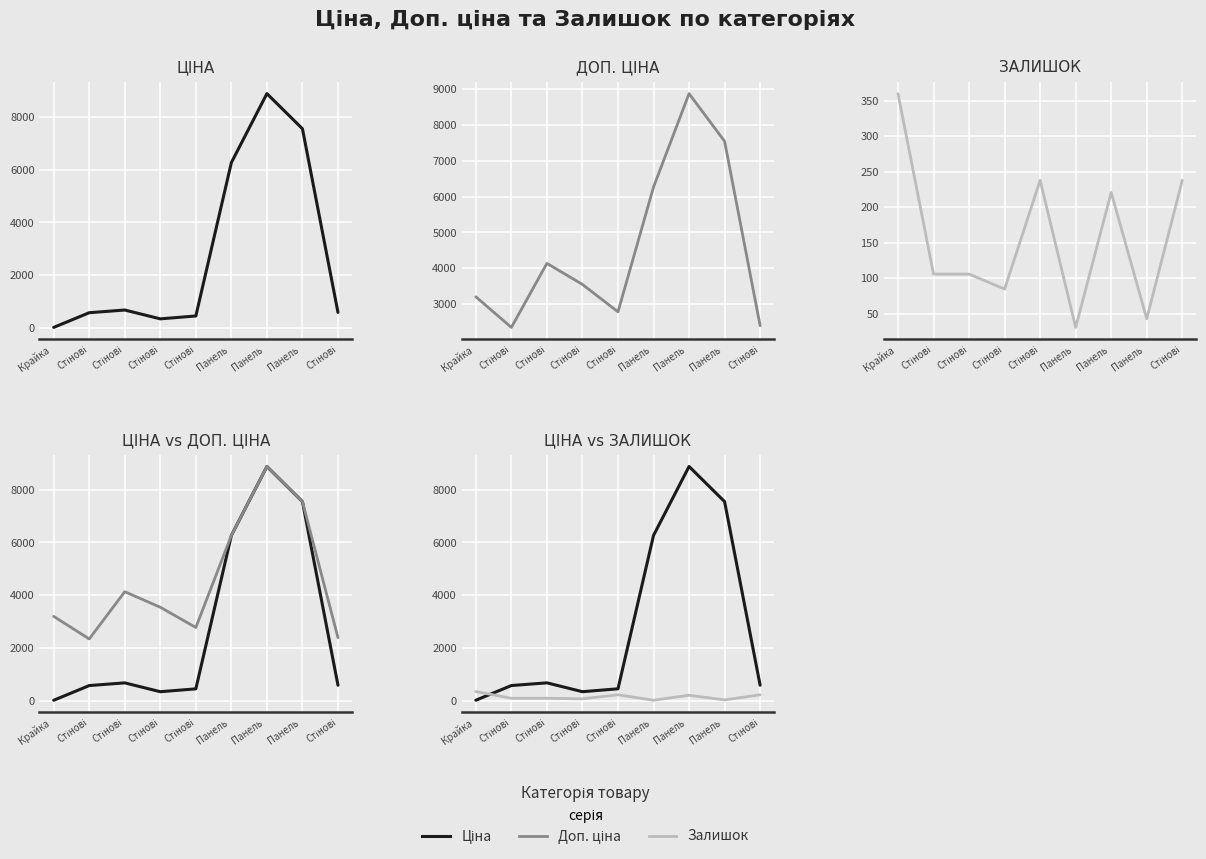

How many distinct data groups are displayed?

3